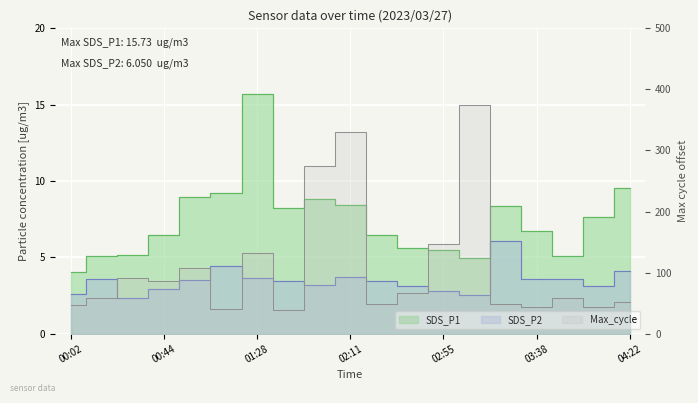

Is the value of Max_cycle at 01:13 greater than the value of SDS_P1 at 00:58?

Yes